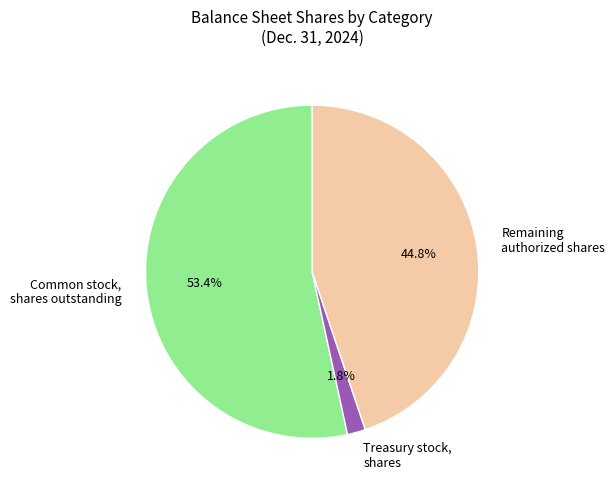

To the nearest percent, what portion does Treasury stock, shares represent?

2%